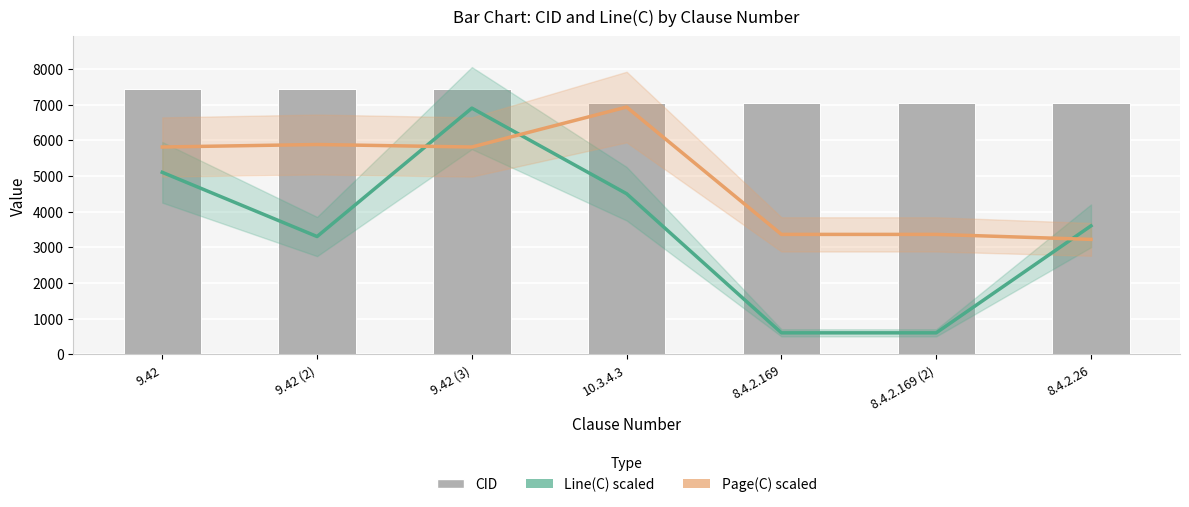

Reading right to left, what are all the values shown in this chart?

Line(C) scaled: 3600	600	600	4500	6900	3300	5100
Page(C) scaled: 3220	3360	3360	6930	5810	5880	5810
CID: 7040	7045	7046	7055	7423	7425	7427